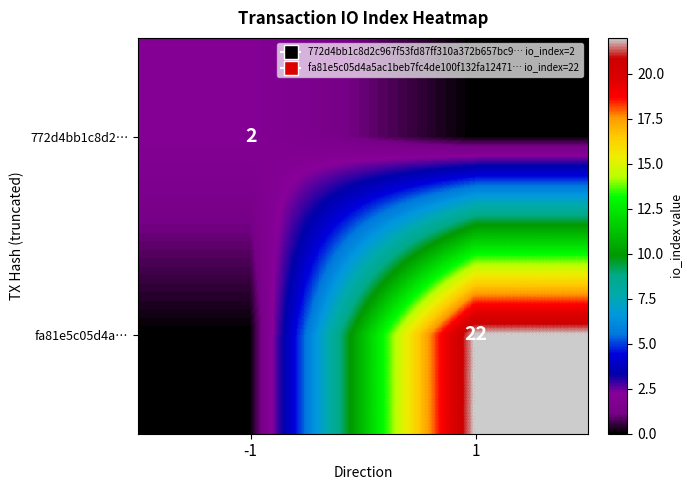

Is it true that 772d4bb1c8d2… equals 1 at -1?

False